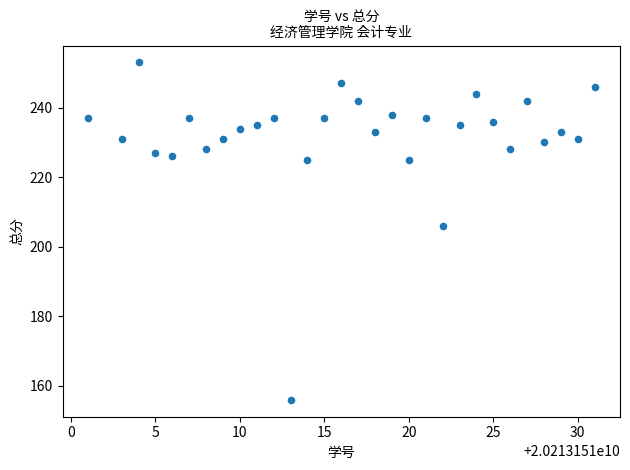

What Y value in the scatter plot is closest to 204?

206